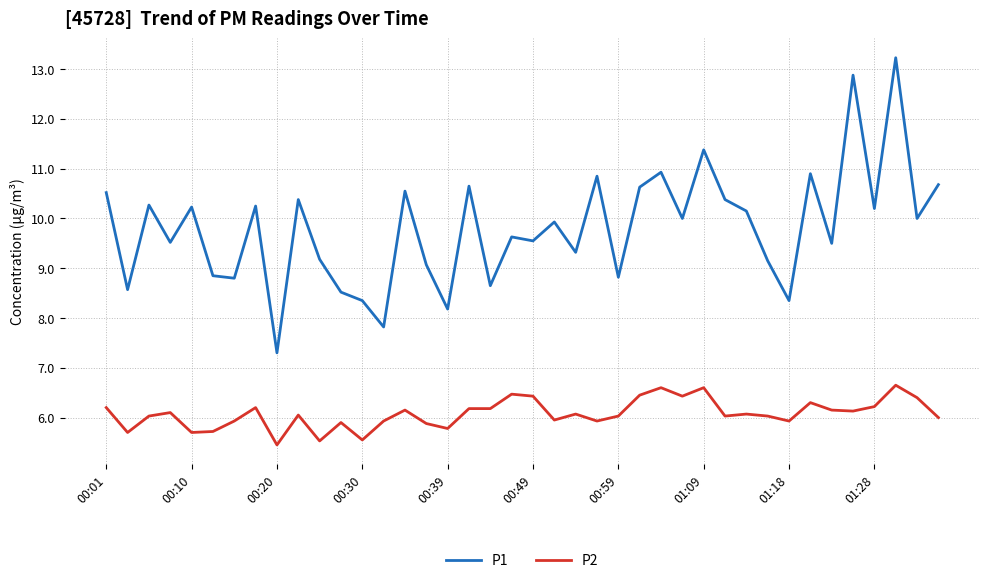

True or false: P2 has more than 1 interior local peaks.

True